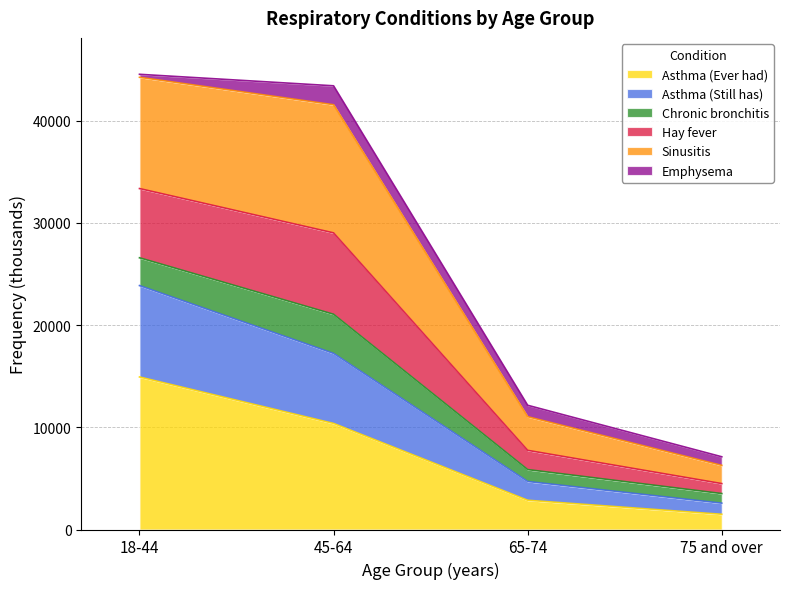

What is the minimum value for Asthma (Ever had)?

1489